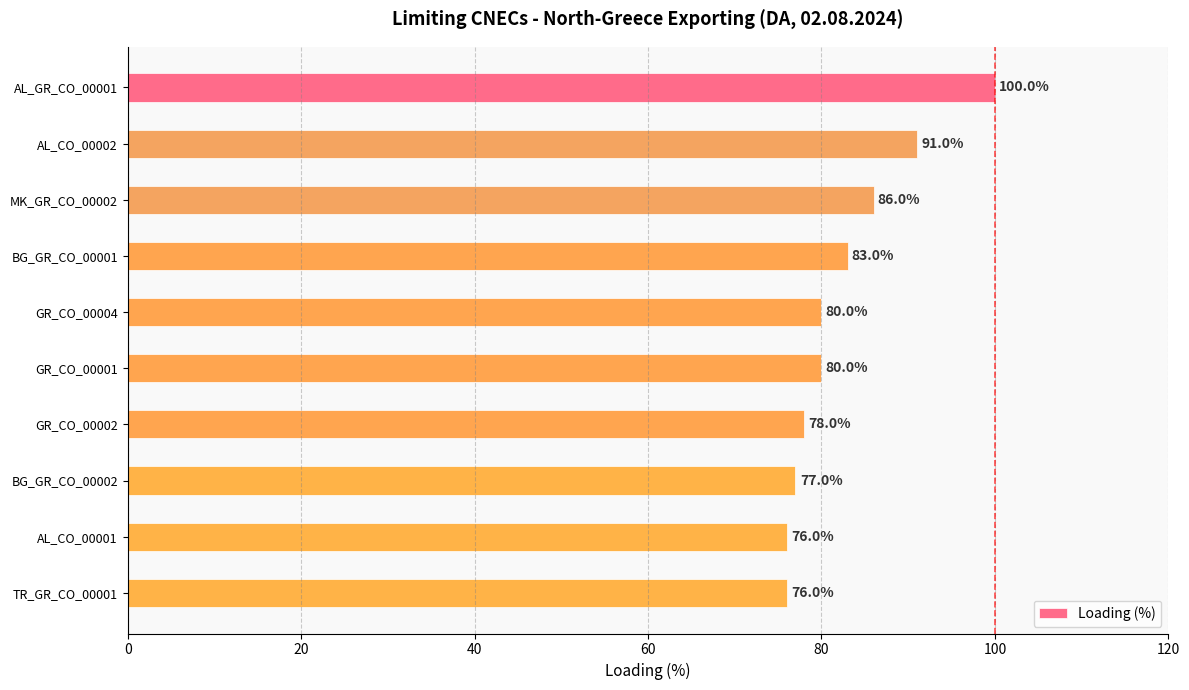

How many bars are there in total?

10